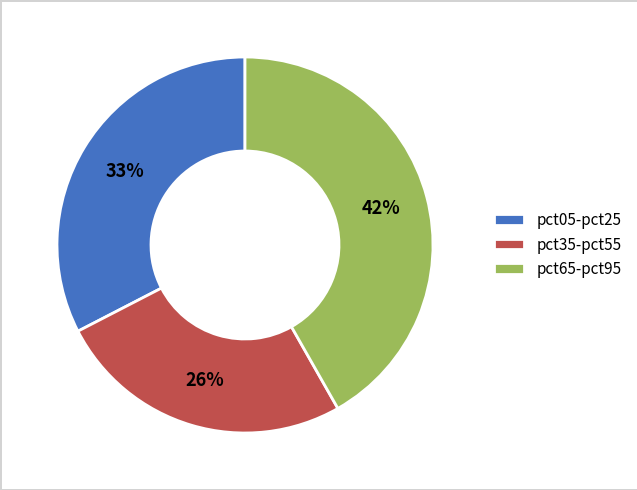

Is the sum of pct65-pct95 and pct05-pct25 greater than half?

Yes